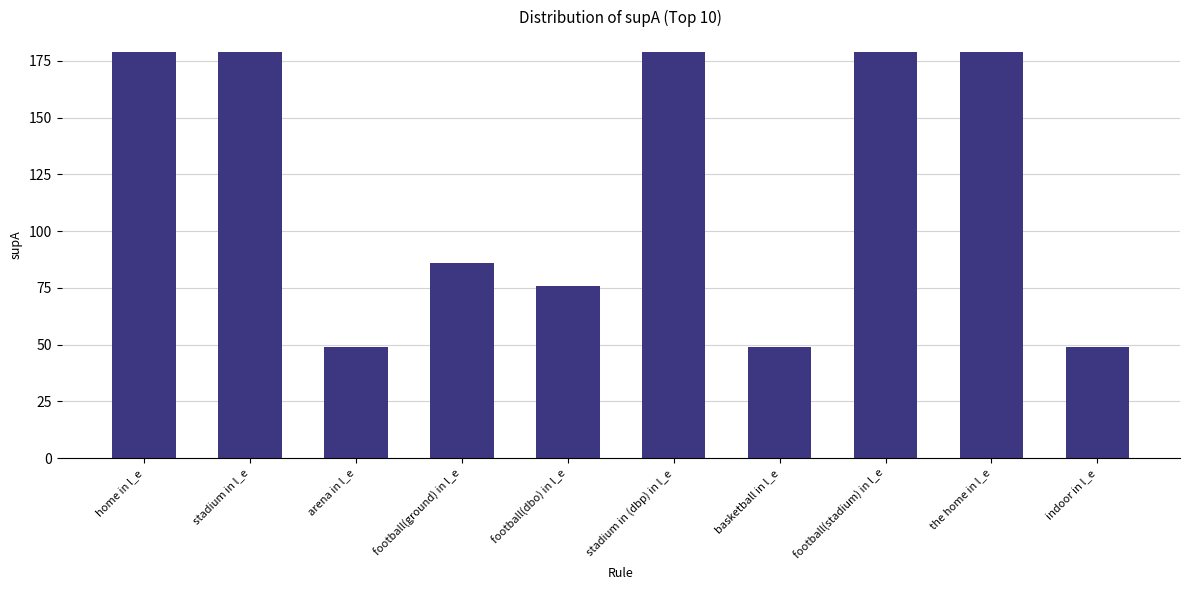

Reading left to right, list all the values displayed in this chart.

179	179	49	86	76	179	49	179	179	49